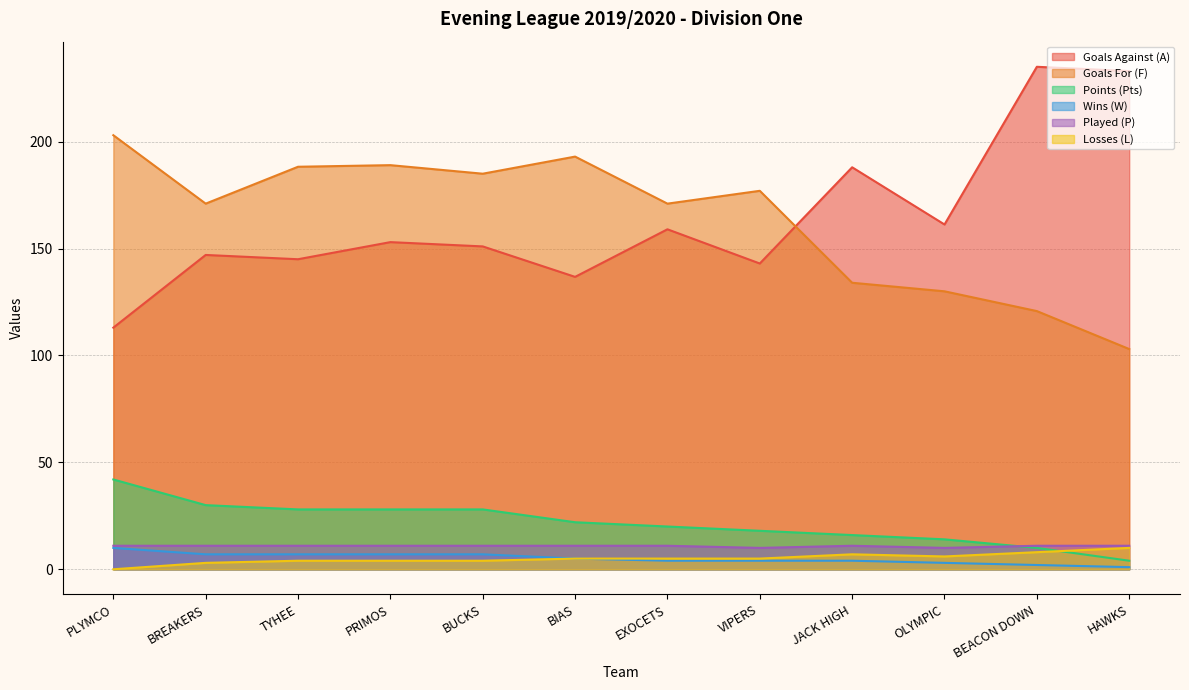

The value of Losses (L) at BUCKS is 4.0. True or false?

True